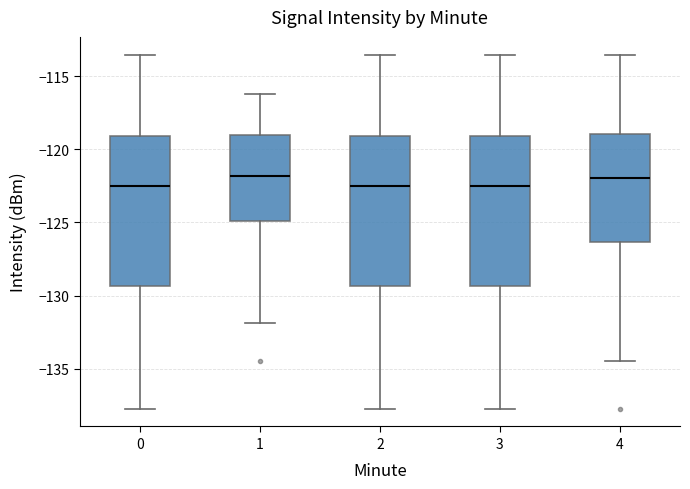

Reading left to right, transcribe this box plot: for each box, give where its median line is, the range the box spans, and where its two whiskers end, as read against the y-axis. The values are not printed on the chart, so give them approximately, as read against the axis.

0: median -122.5, box -129.5 to -119.0, whiskers -137.5 to -113.5
1: median -122.0, box -125.0 to -119.0, whiskers -132.0 to -116.0
2: median -122.5, box -129.5 to -119.0, whiskers -137.5 to -113.5
3: median -122.5, box -129.5 to -119.0, whiskers -137.5 to -113.5
4: median -122.0, box -126.5 to -119.0, whiskers -134.5 to -113.5